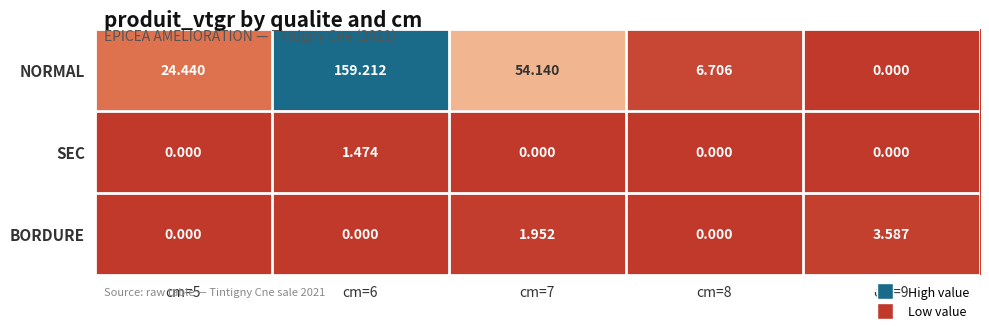

At how many categories does at least one series exceed 131?

1